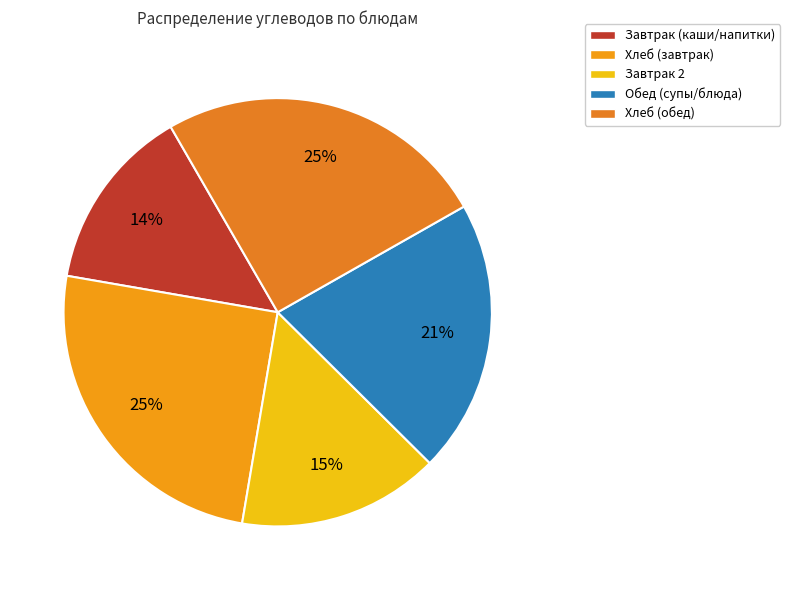

How many slices are in this pie chart?

5